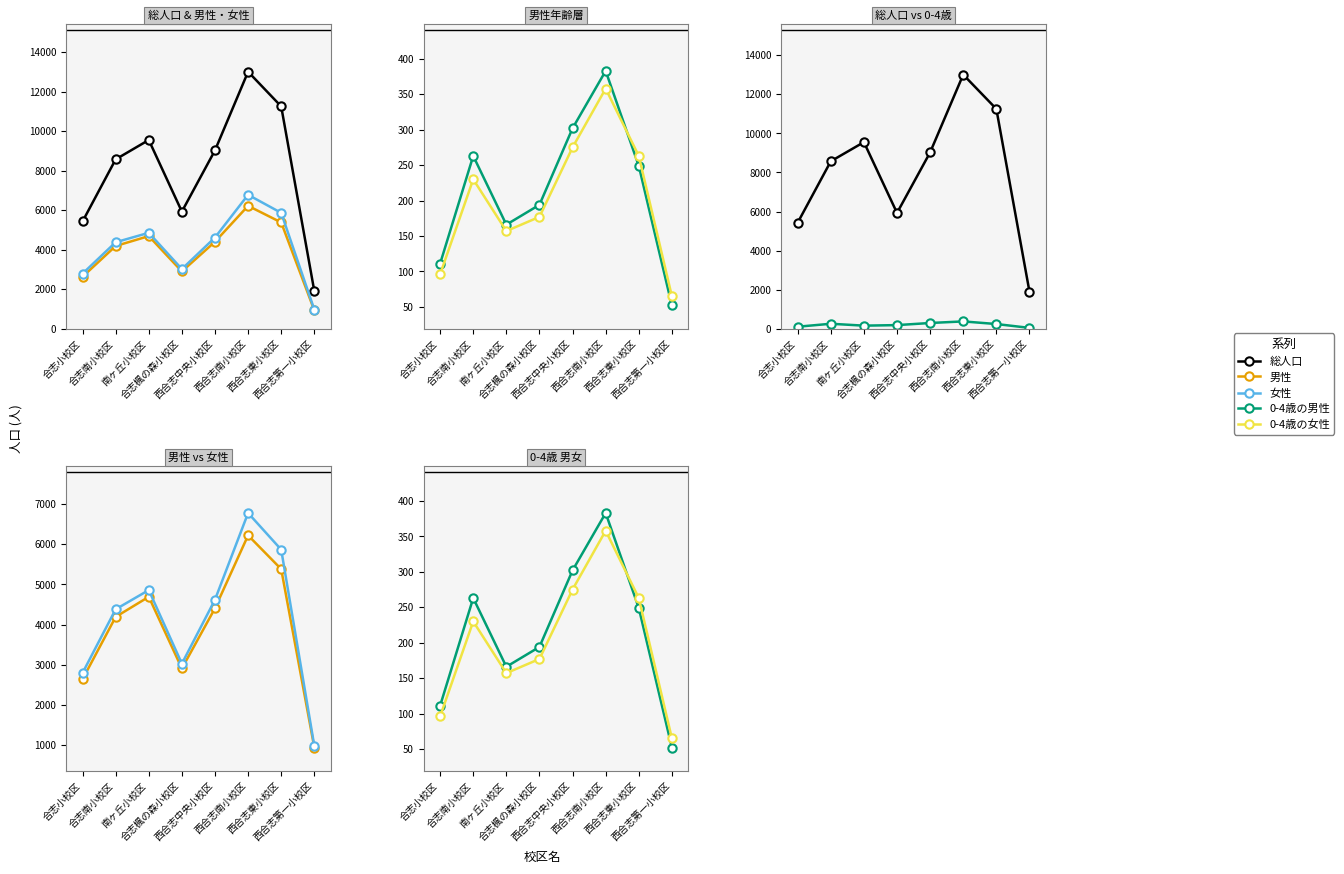

At 合志楓の森小校区, list the series in order from smallest to largest.

0-4歳の女性, 0-4歳の男性, 男性, 女性, 総人口